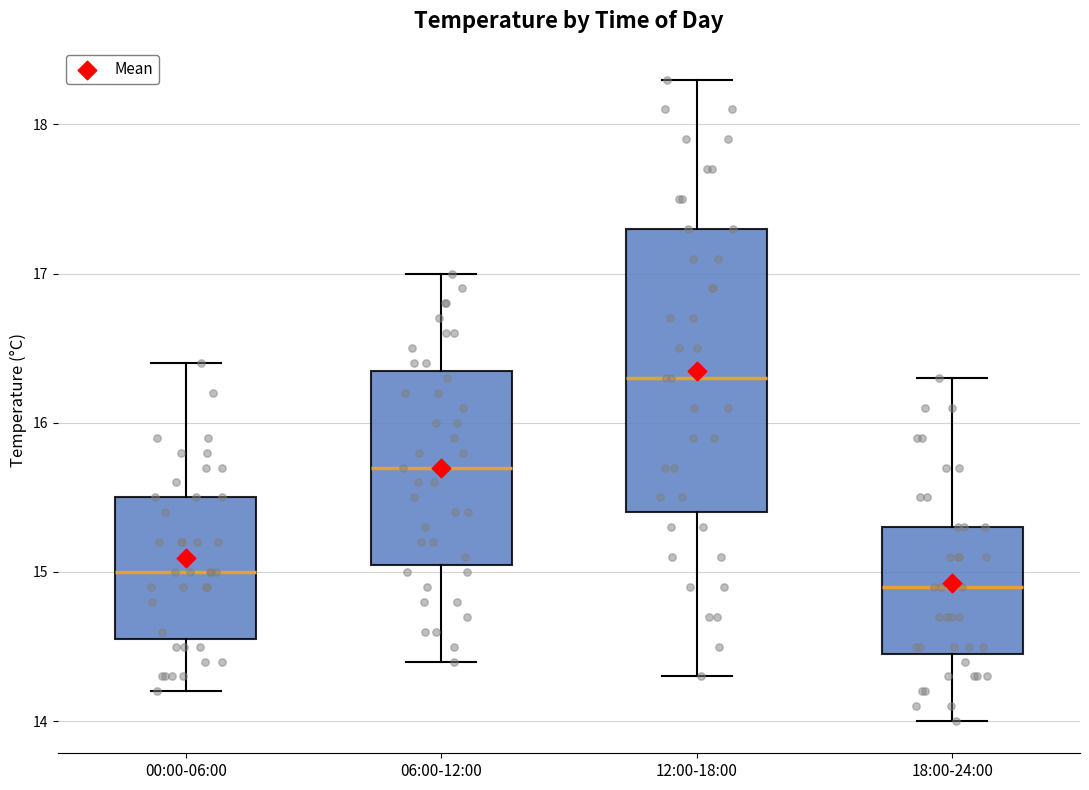

Which box has the highest median line?

12:00-18:00